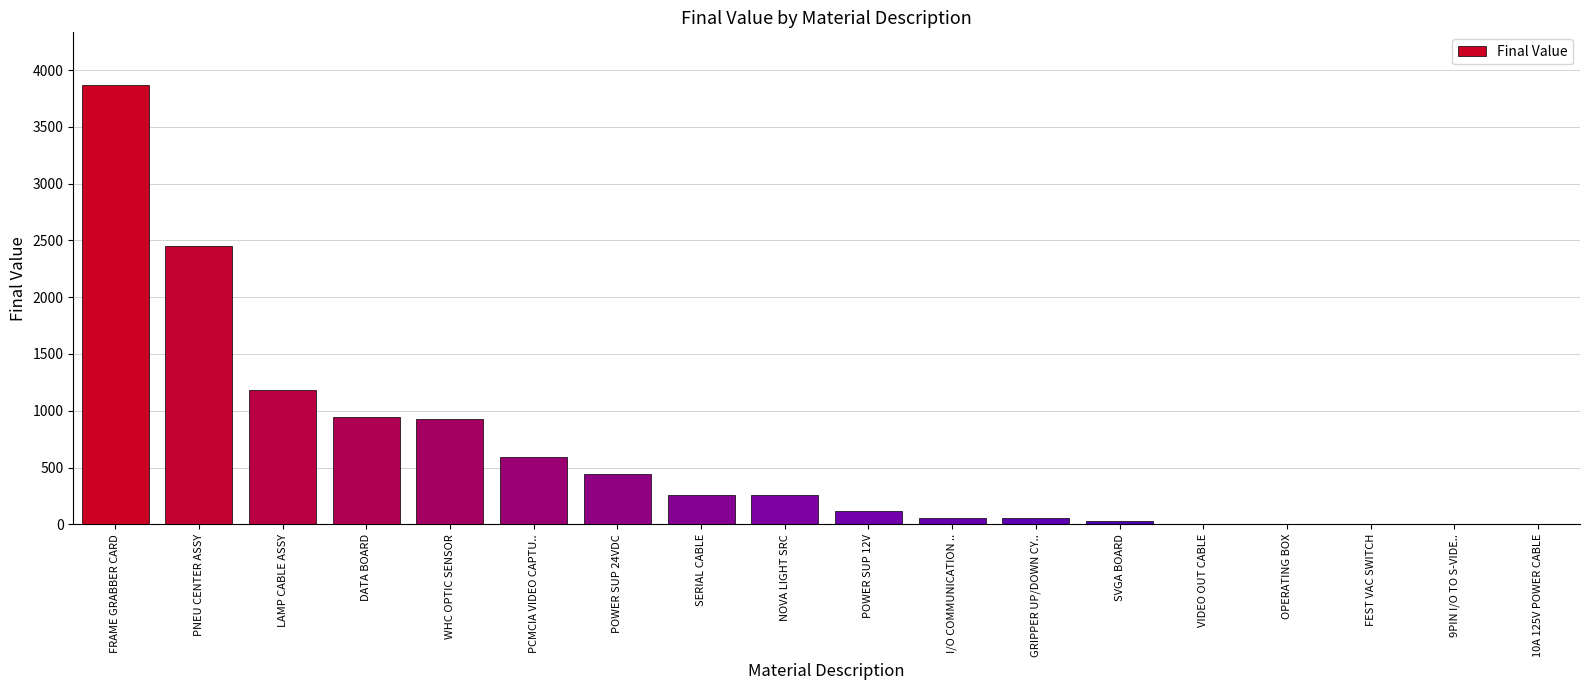

Which has a higher value, POWER SUP 24VDC or PCMCIA VIDEO CAPTU..?

PCMCIA VIDEO CAPTU..